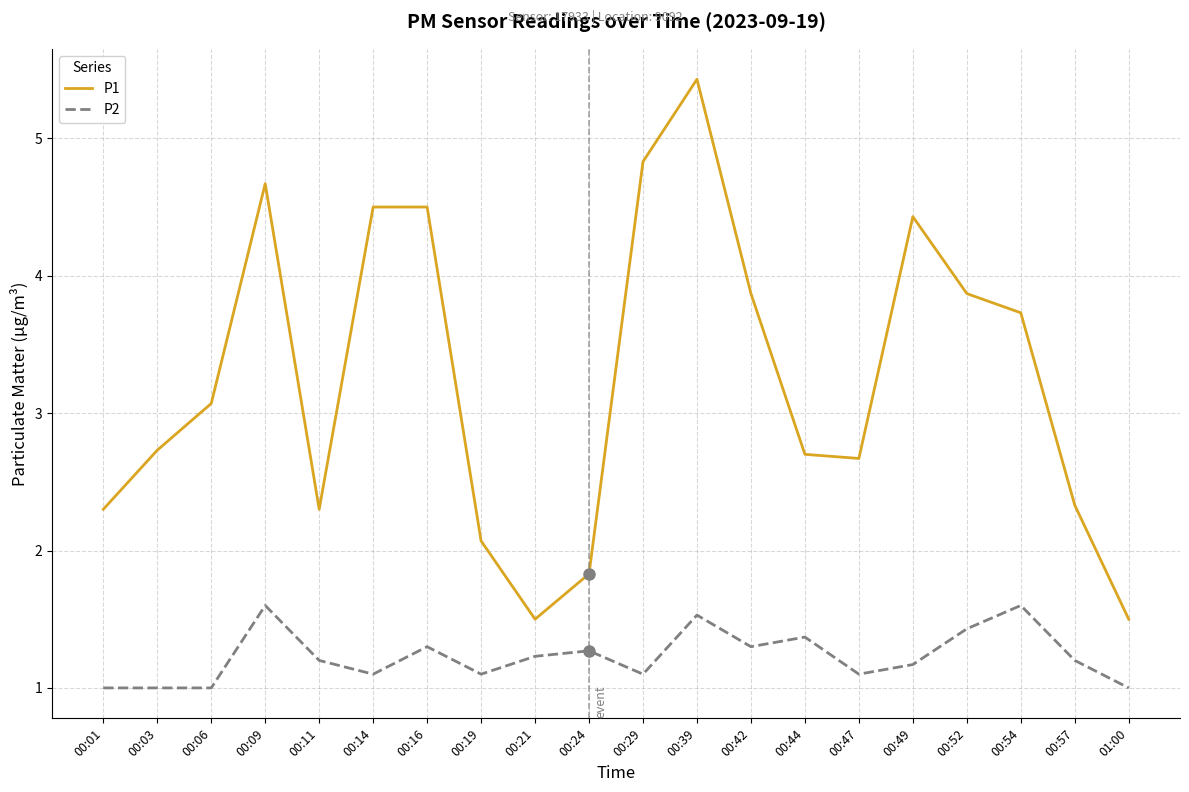

Which series has the largest range (max minus min)?

P1